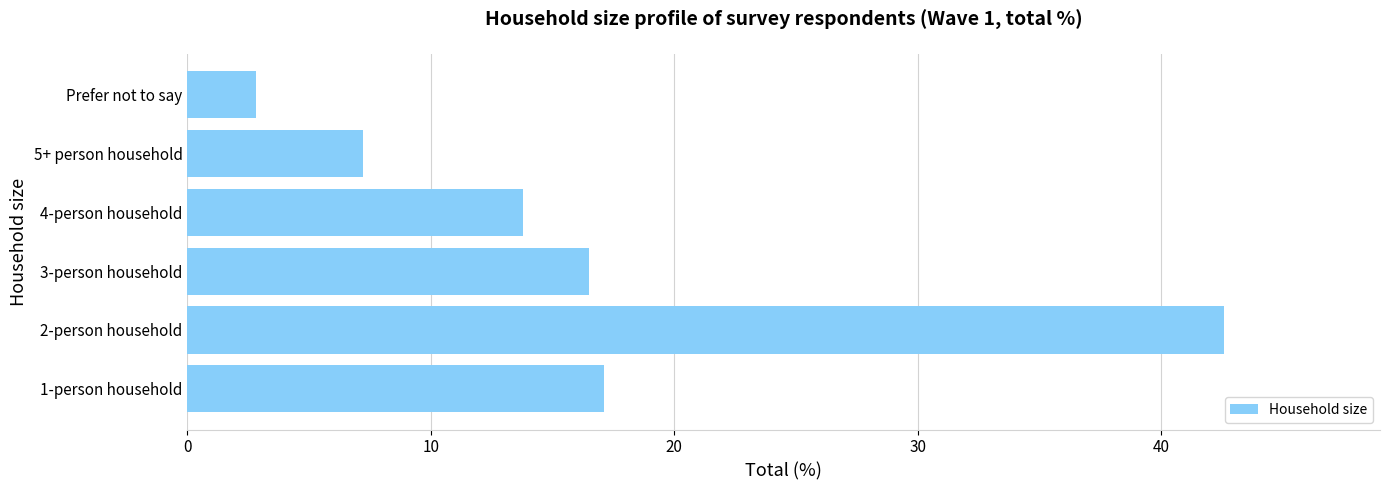

What is the smallest value displayed?

2.8